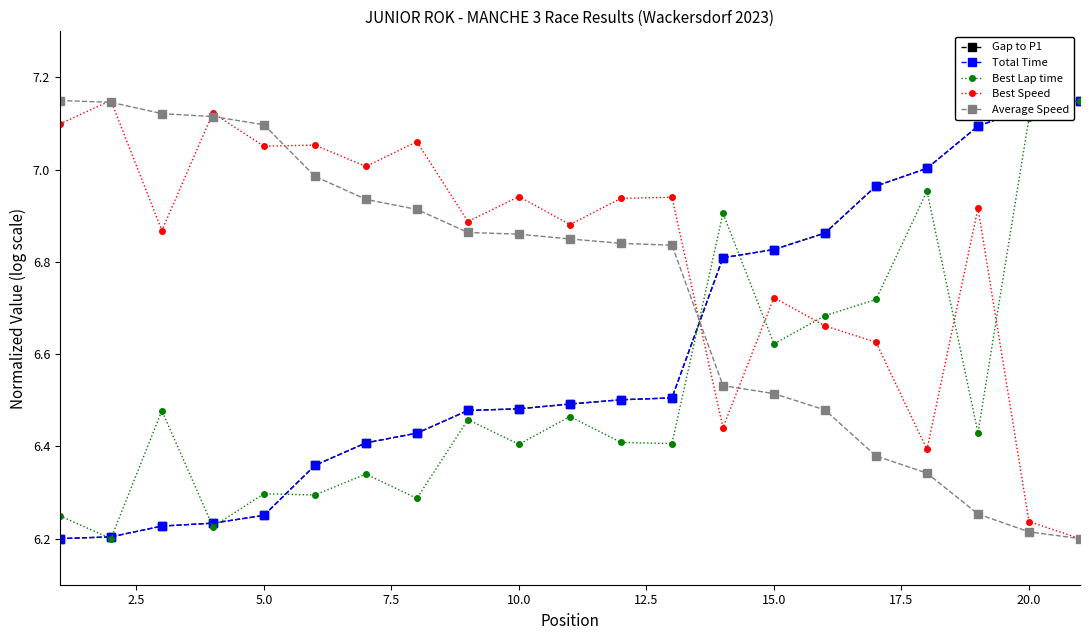

What is the difference between the second highest and second lowest values in the Gap to P1 series?

0.9